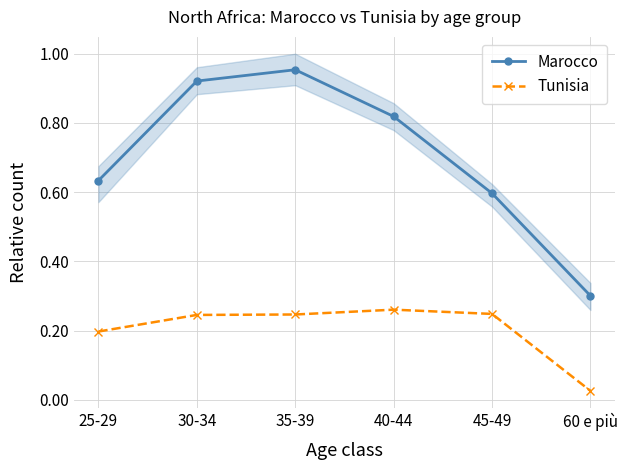

True or false: Marocco and Tunisia intersect in this chart.

False